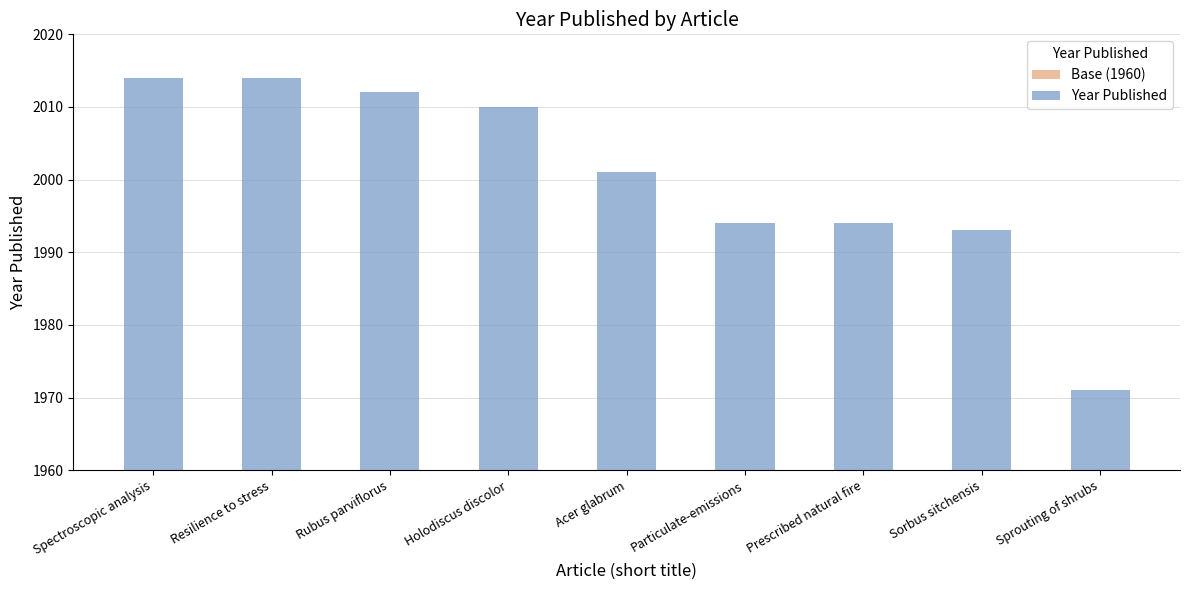

What is the minimum value shown in the chart?

11